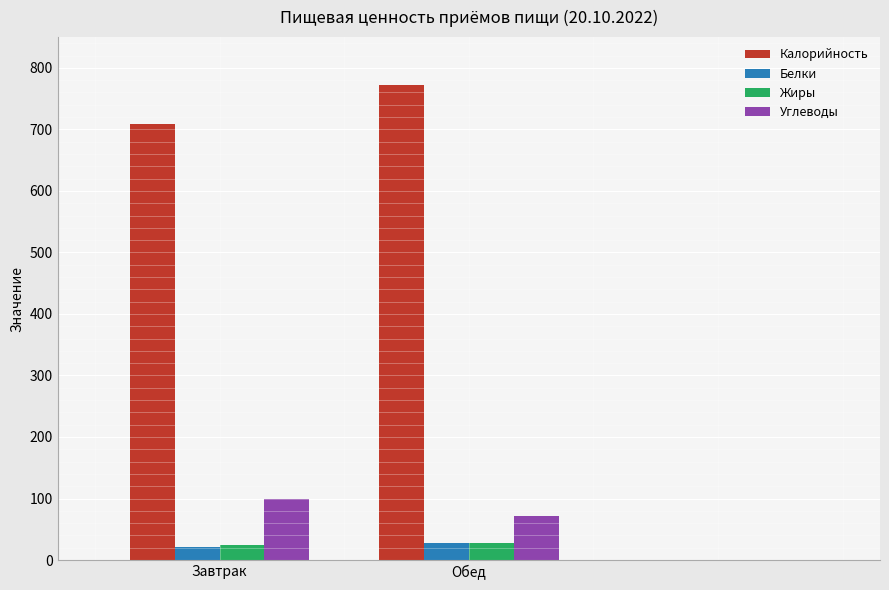

At which category is the sum across all series the highest?

Обед